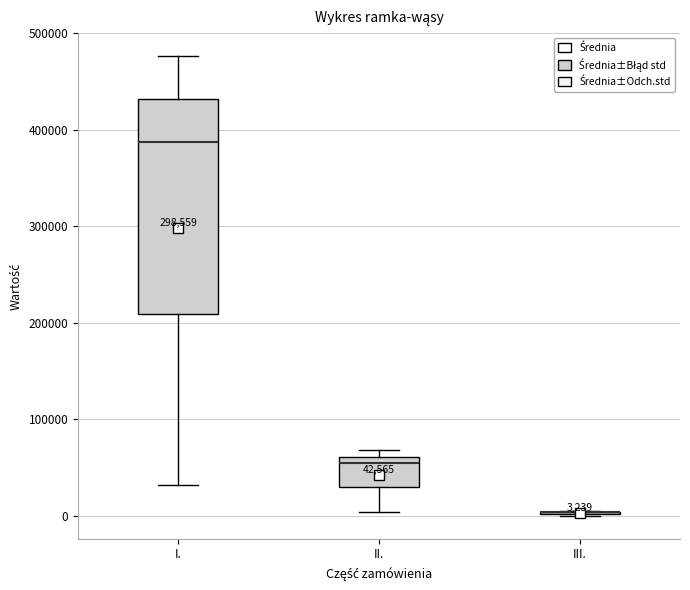

Which box is the tallest, from its lower edge to its upper edge?

I.